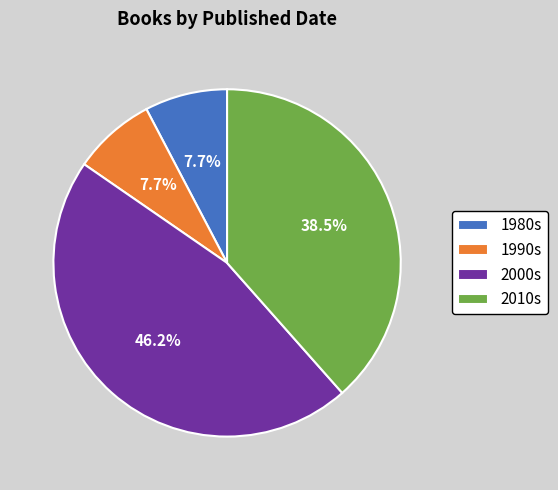

To the nearest percent, what is the difference between the largest and smallest slice percentages?

38%